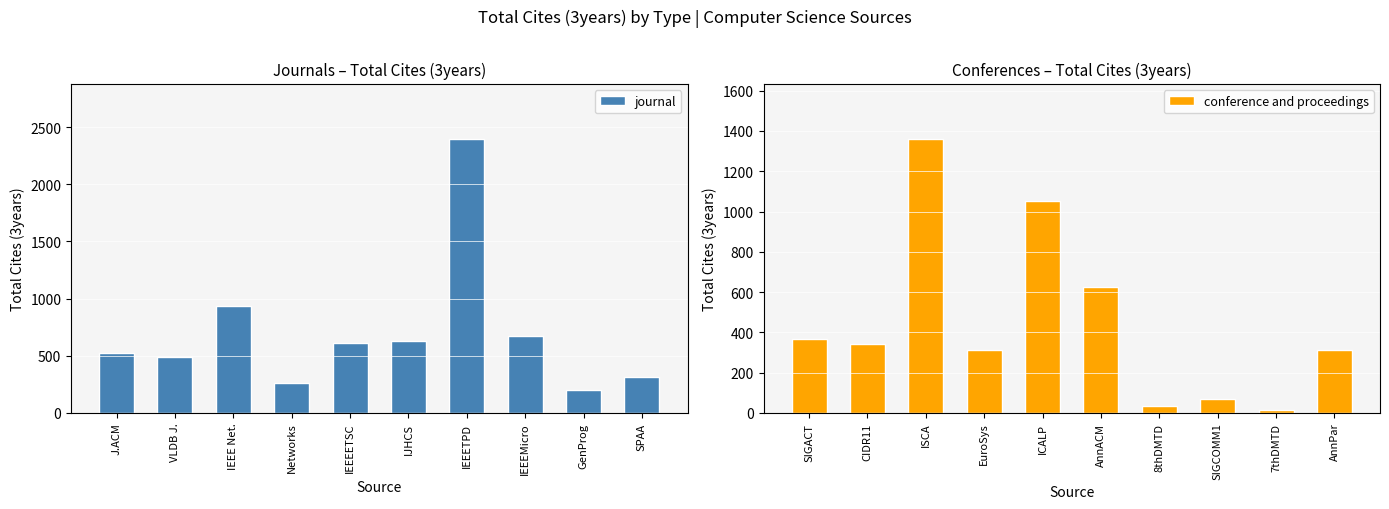

What is the approximate value of journal at GenProg, to the nearest 100?

200